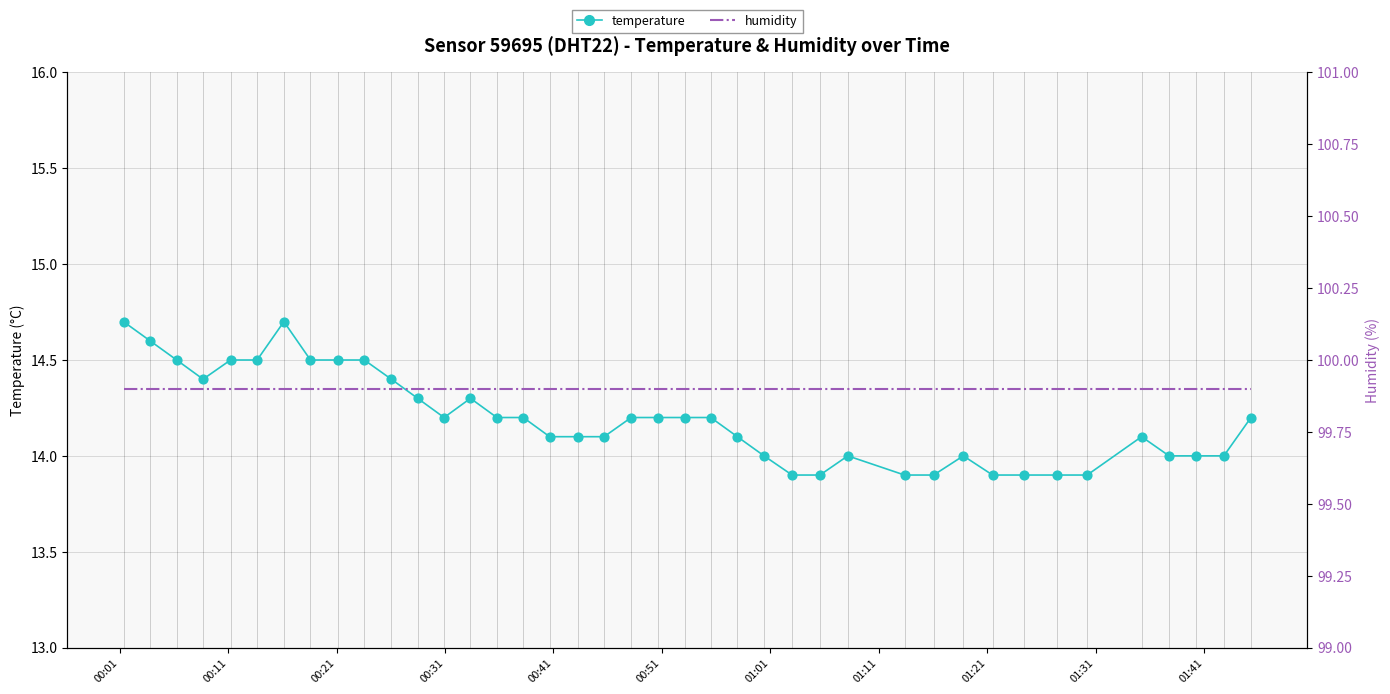

What are all the series names shown in the legend?

temperature, humidity